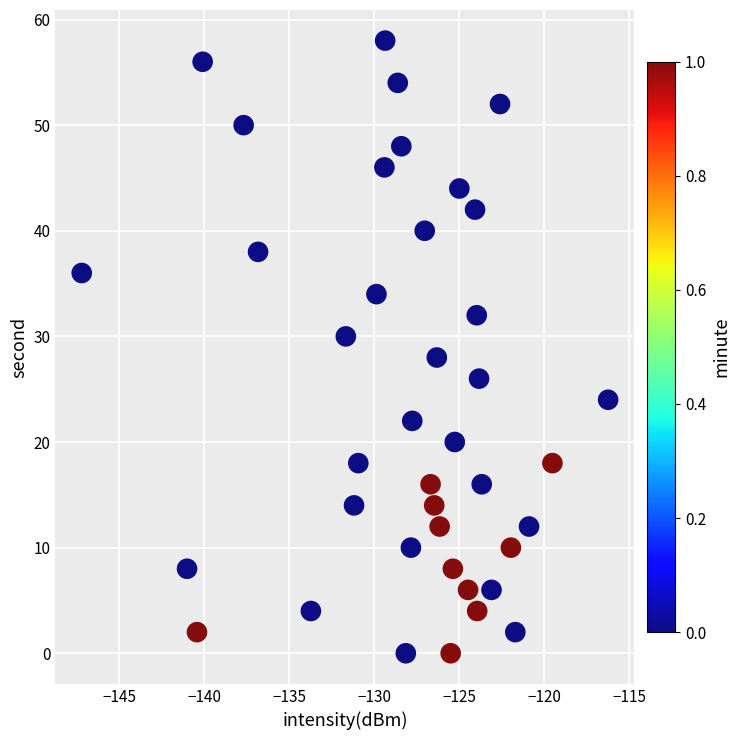

What is the range of Y values (max minus min)?

58